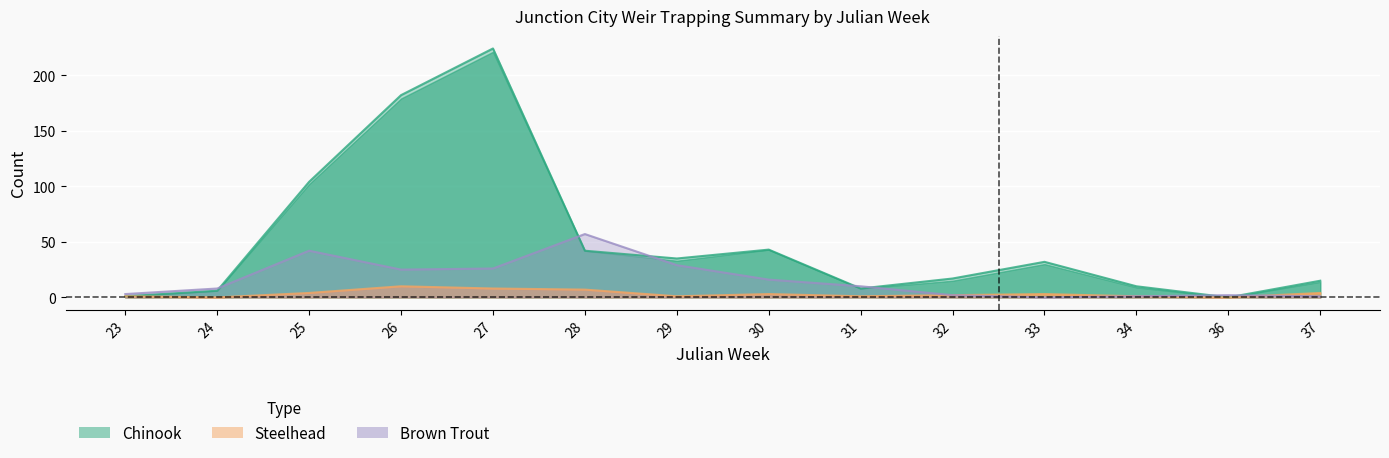

Which has a higher value, 27 or 33?

27